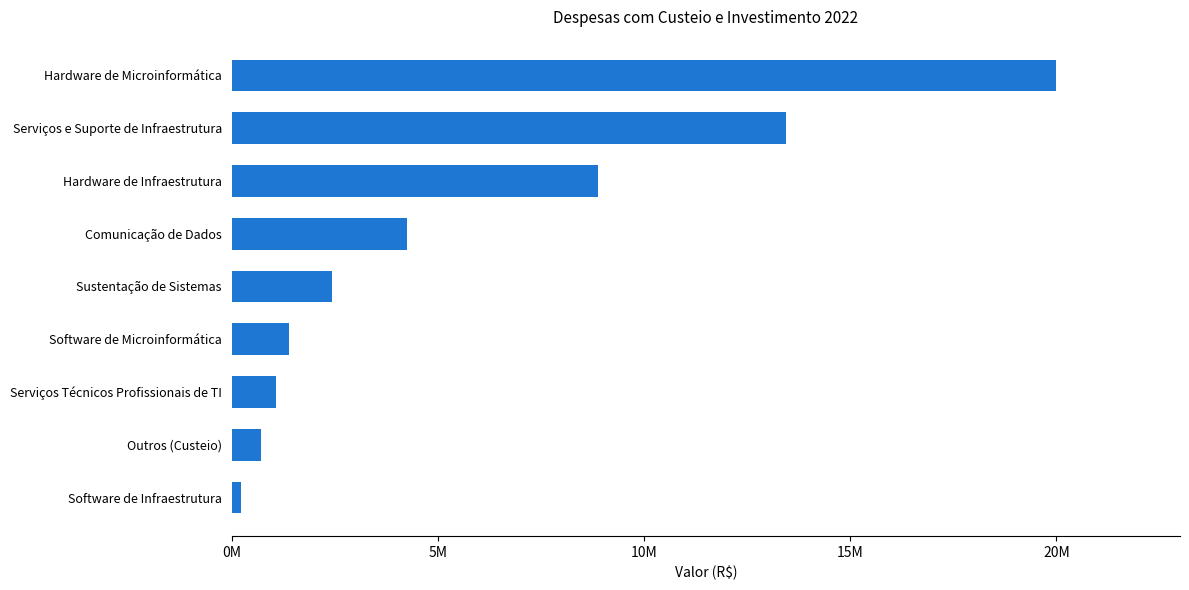

What is the greatest value displayed?

19997705.0